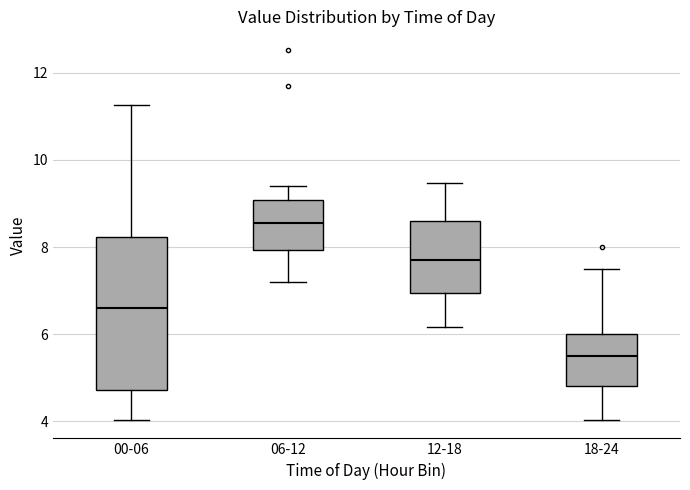

Which box is the tallest, from its lower edge to its upper edge?

00-06